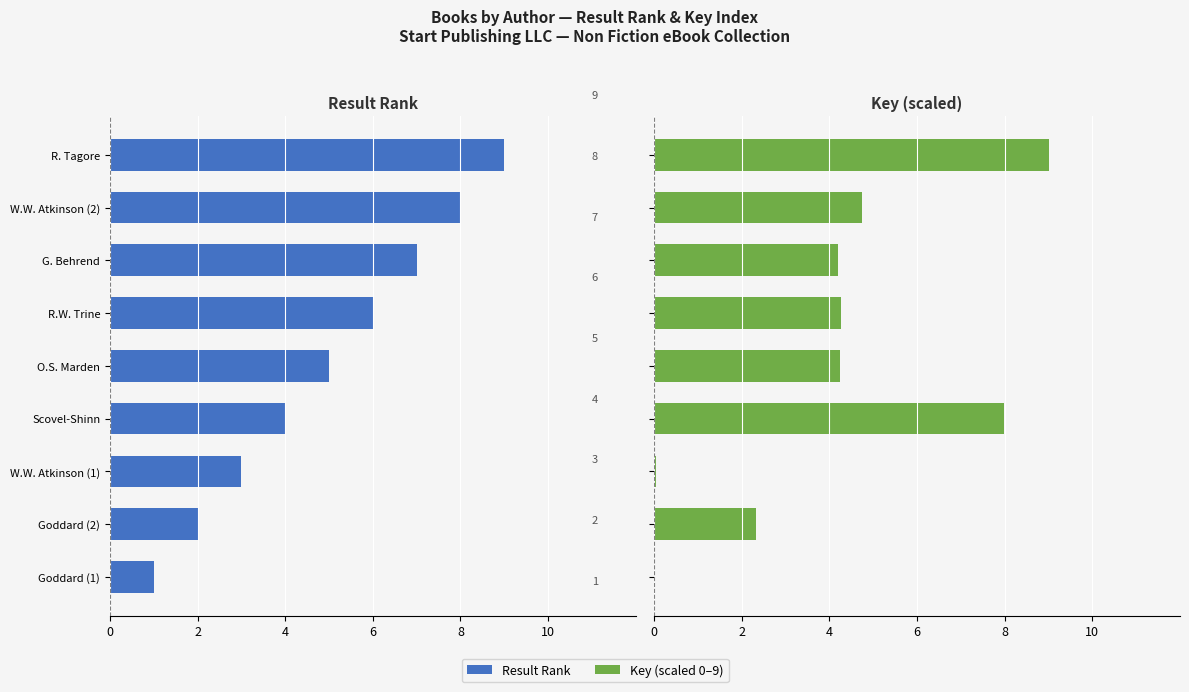

What is the label of the 7th bar from the right?

W.W. Atkinson (1)